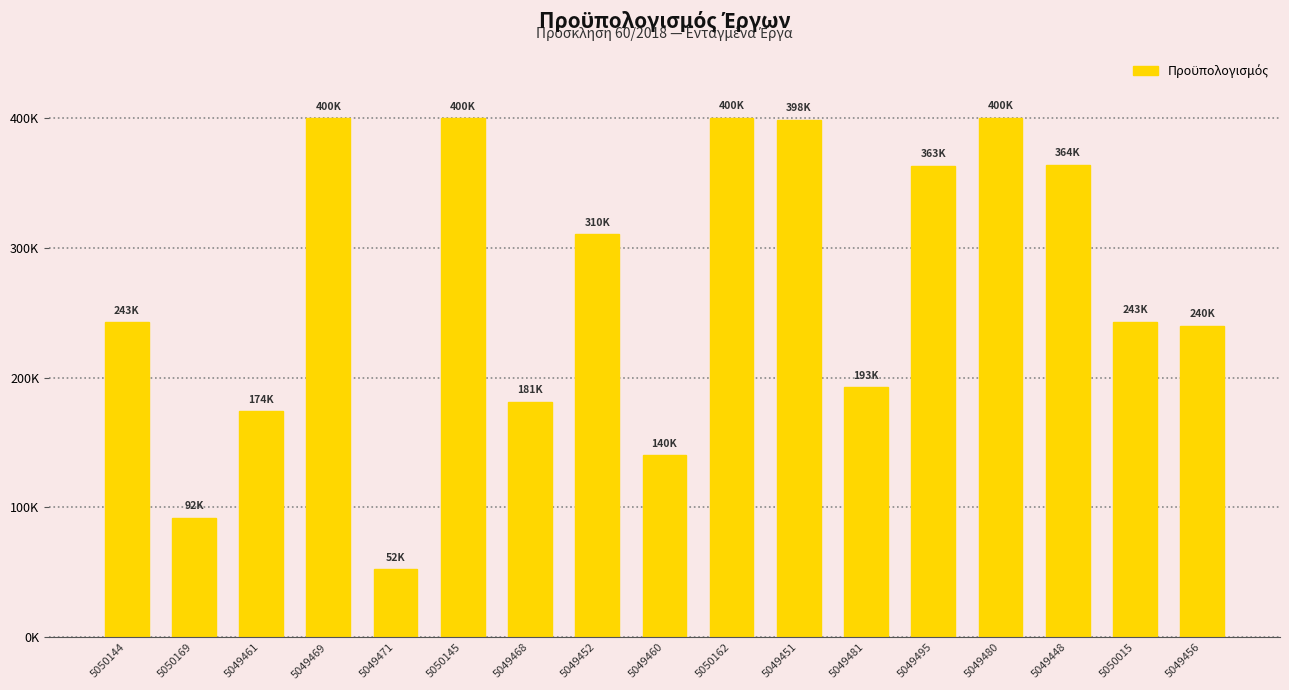

Rank the categories by value from lowest to highest.

5049471, 5050169, 5049460, 5049461, 5049468, 5049481, 5049456, 5050144, 5050015, 5049452, 5049495, 5049448, 5049451, 5050145, 5049469, 5049480, 5050162